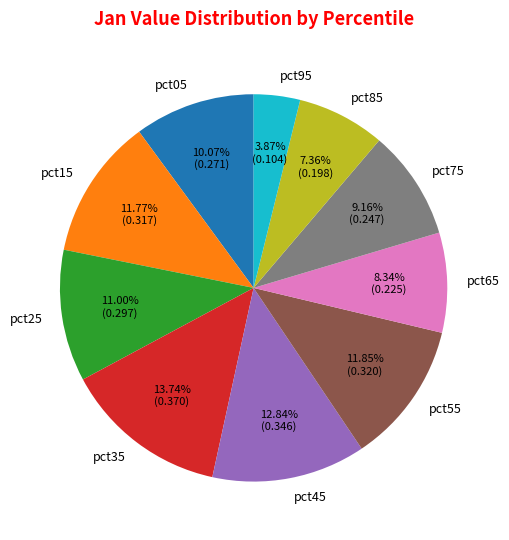

What percentage is NOT represented by pct05?

89.9%